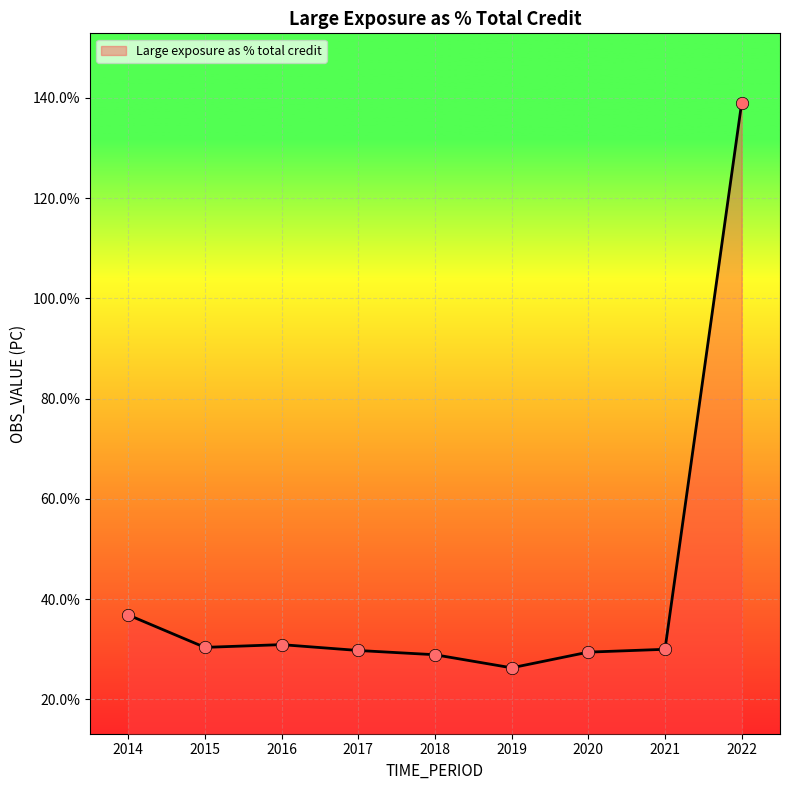

What is the change in value from 2017 to 2021?

+0.2